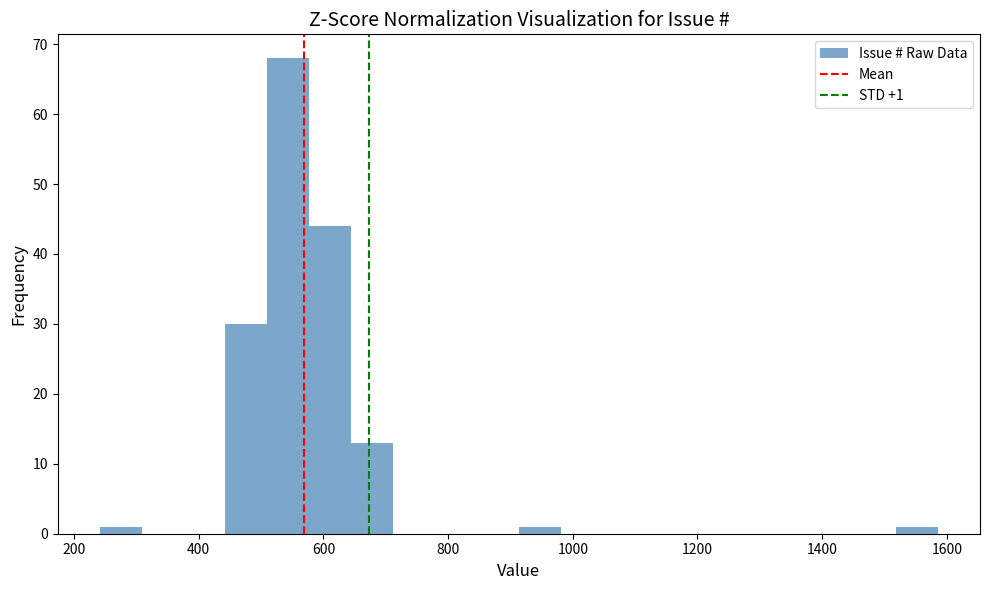

Read against the x-axis, roughly where is the centre of the tallest bar?

540